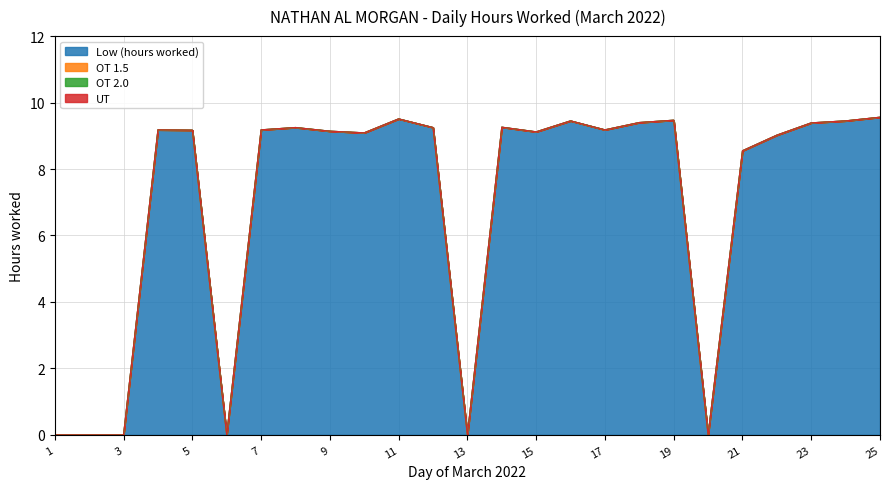

What is the total value across all series at 17?

9.2